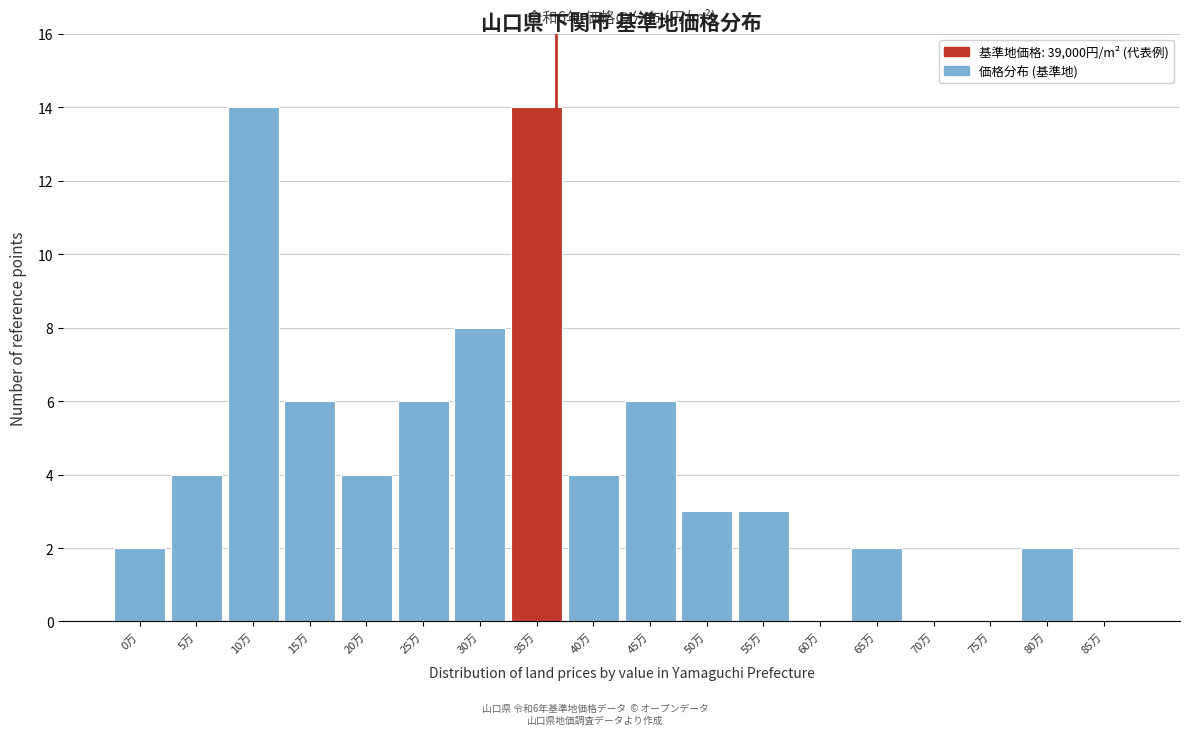

Reading left to right, what are all the values shown in this chart?

0万=2	5万=4	10万=14	15万=6	20万=4	25万=6	30万=8	35万=14	40万=4	45万=6	50万=3	55万=3	60万=0	65万=2	70万=0	75万=0	80万=2	85万=0